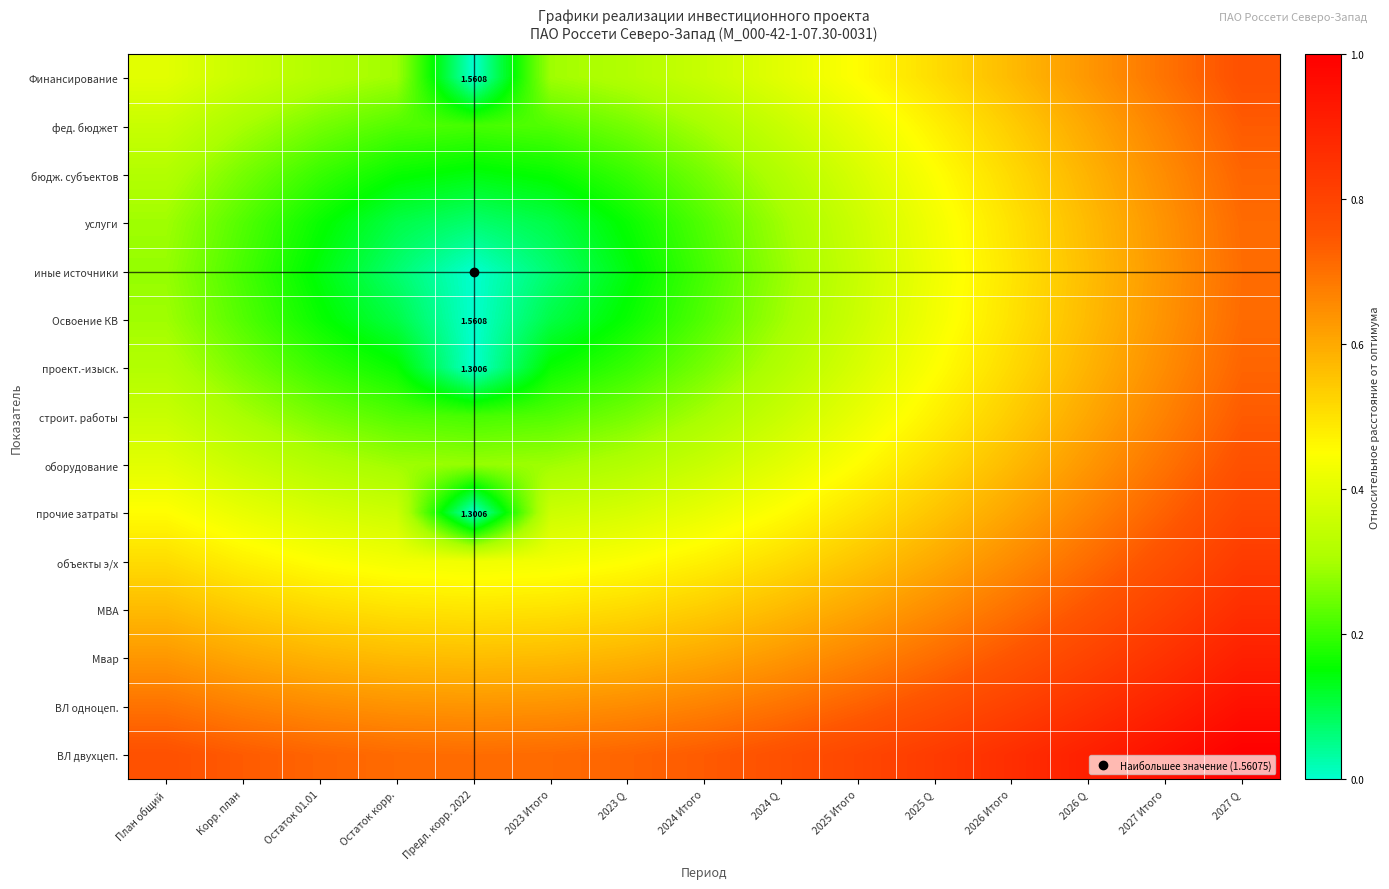

Count the number of categories in the chart.

15